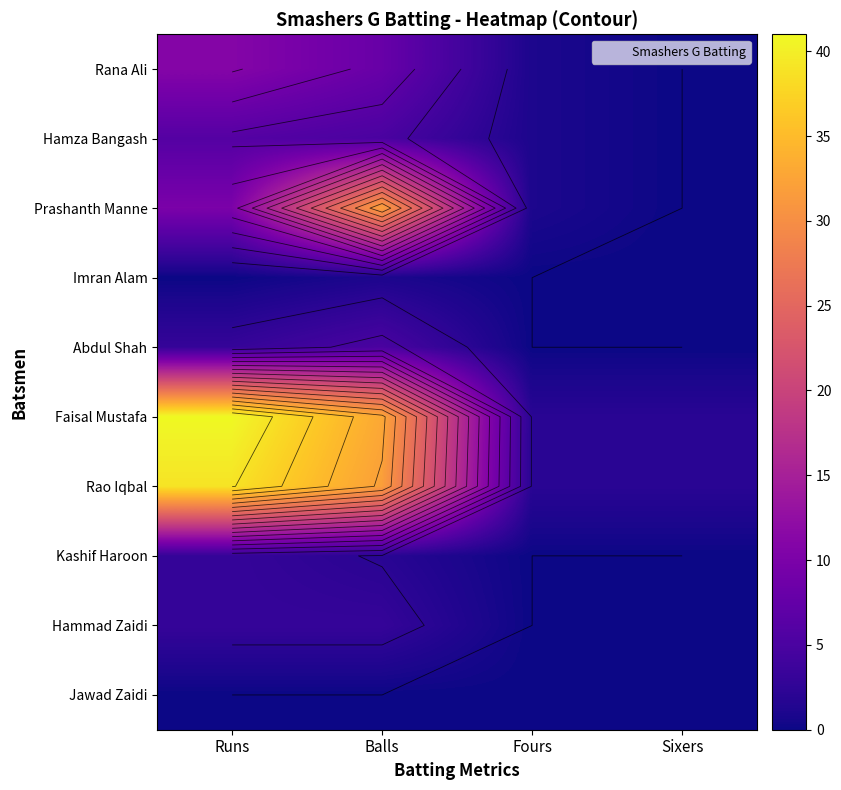

Between Balls and Sixers, which series saw the biggest shift?

Prashanth Manne